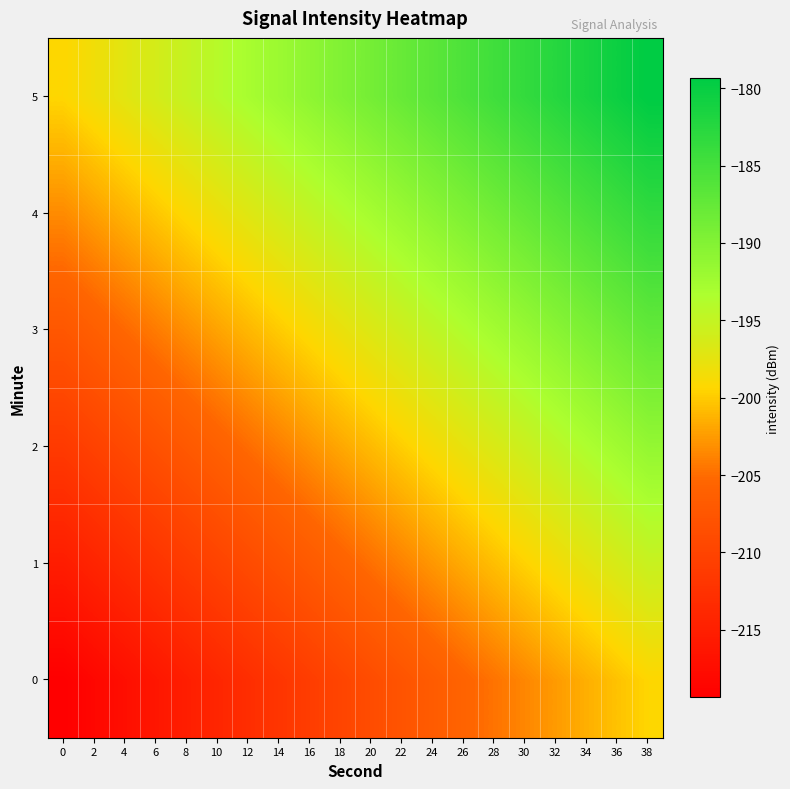

List the series in order of their peak value, lowest first.

0, 1, 2, 3, 4, 5